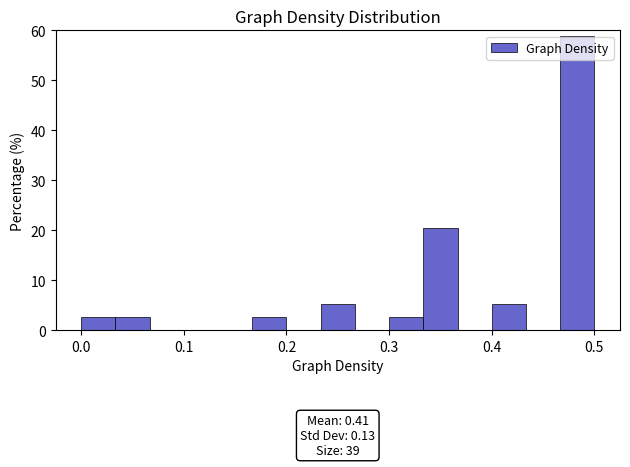

Around what value on the x-axis is the tallest bar? Give the approximate position of its centre, as read against the axis.

0.48